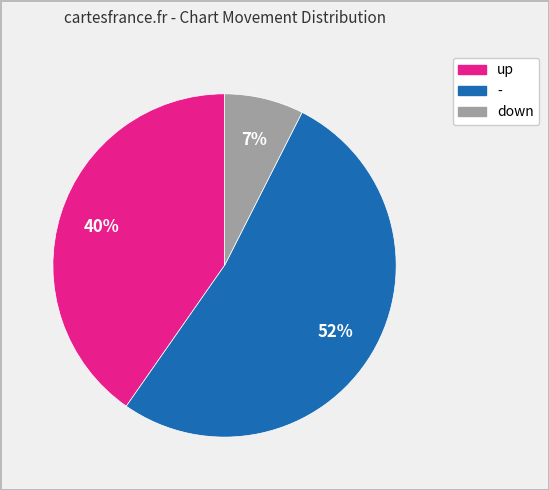

How many slices are in this pie chart?

3